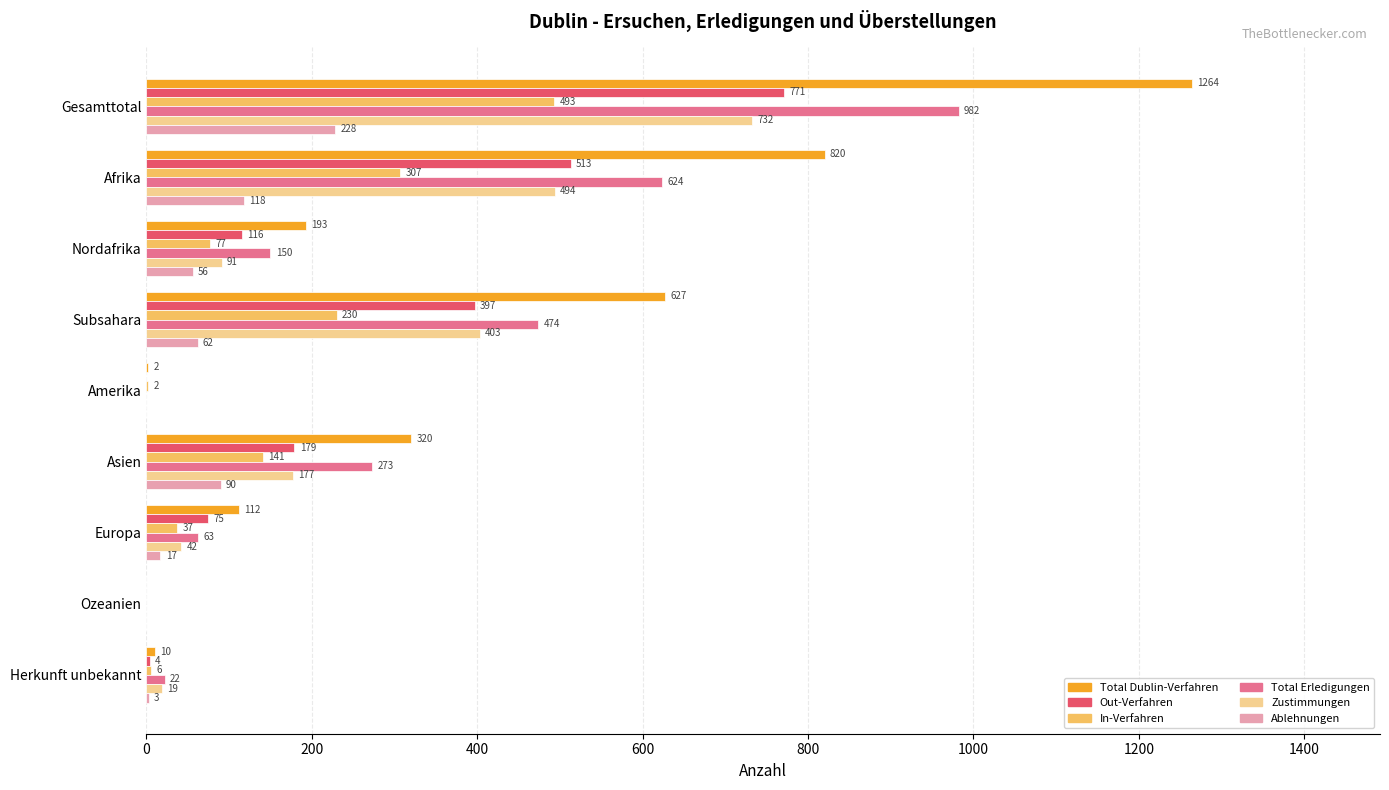

Where is Total Erledigungen nearest to the value 491?

Subsahara